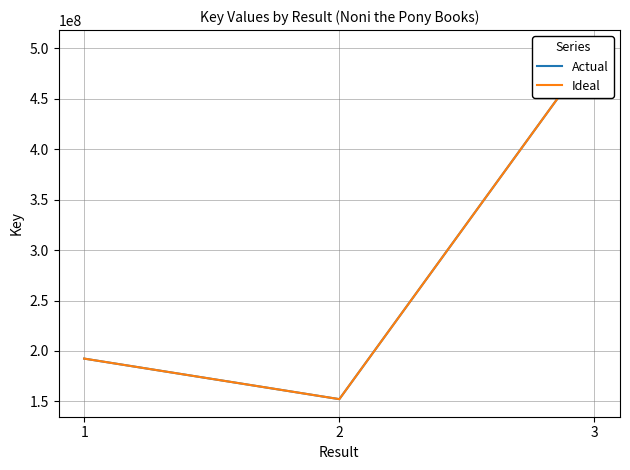

Which series has the largest range (max minus min)?

Actual